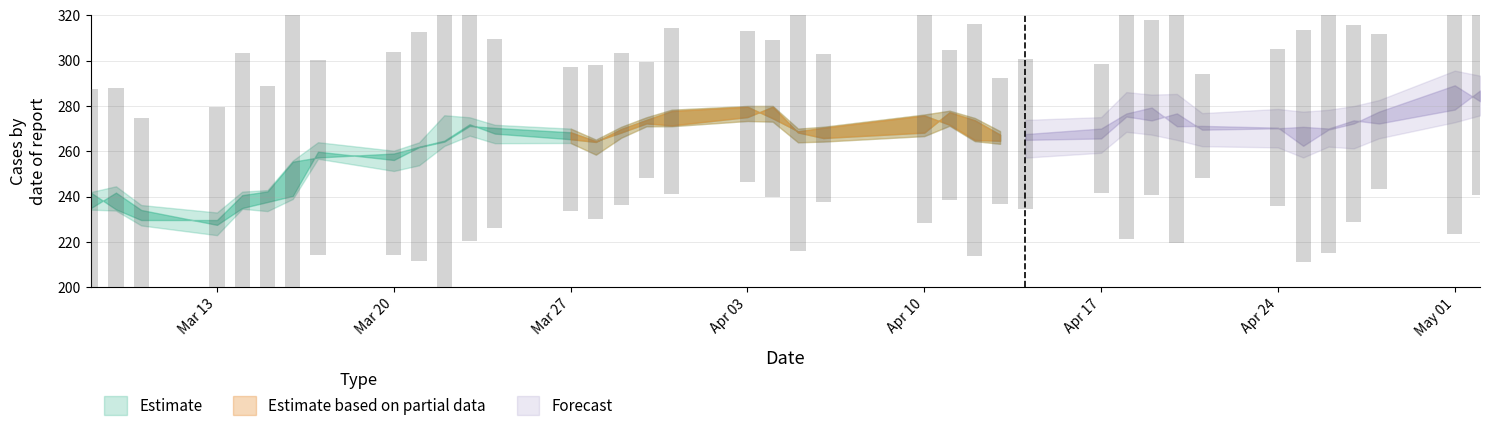

Which has a higher value, 8 or 25?

25